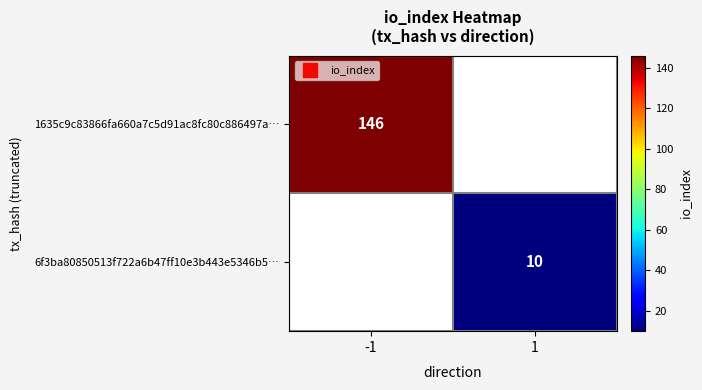

List the labels in order of 6f3ba80850513f722a6b47ff10e3b443e5346b5… value, largest first.

-1, 1